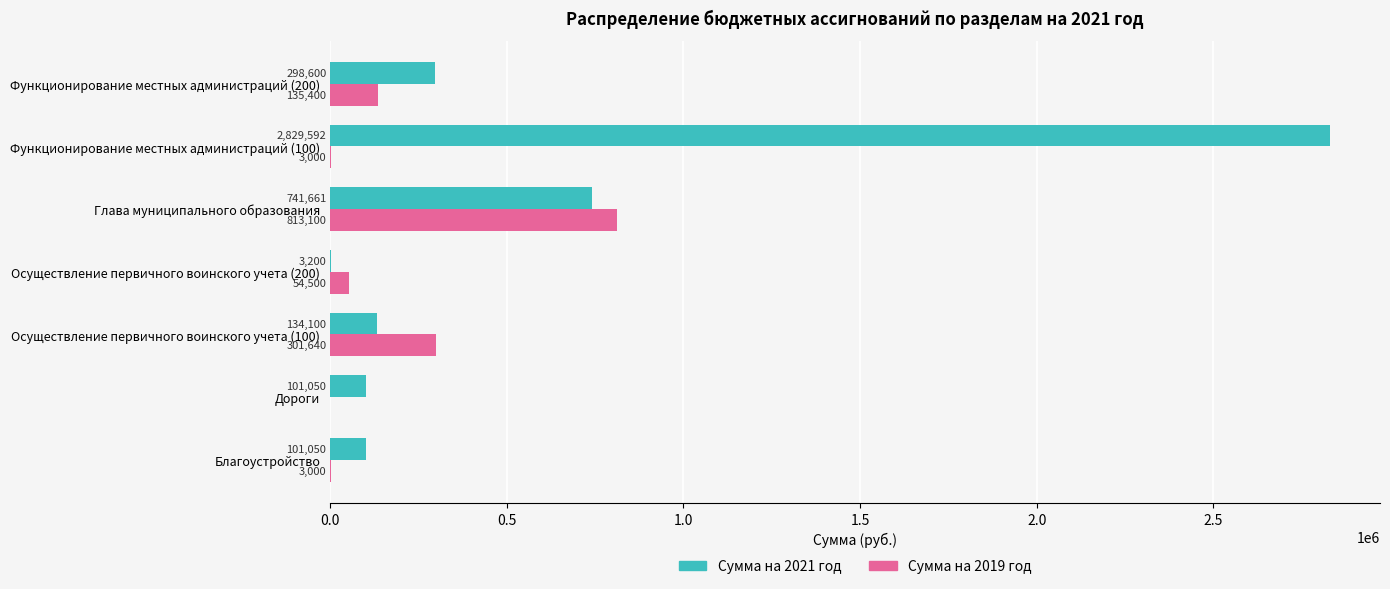

The value of Сумма на 2019 год at Осуществление первичного воинского учета (100) is 209374.9. True or false?

False